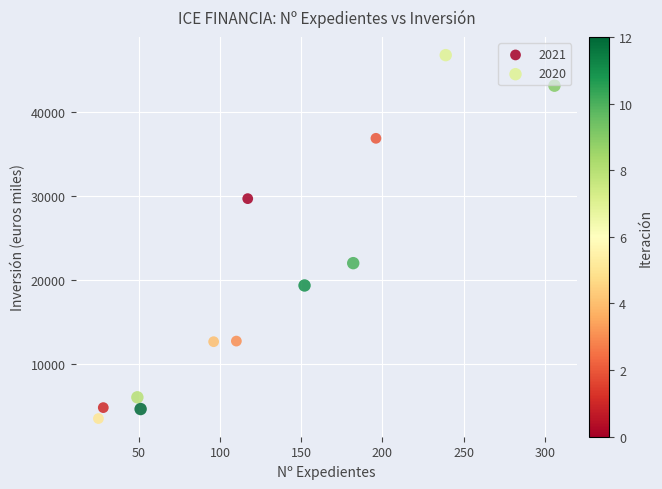

Which series contains the highest Y value?

2020